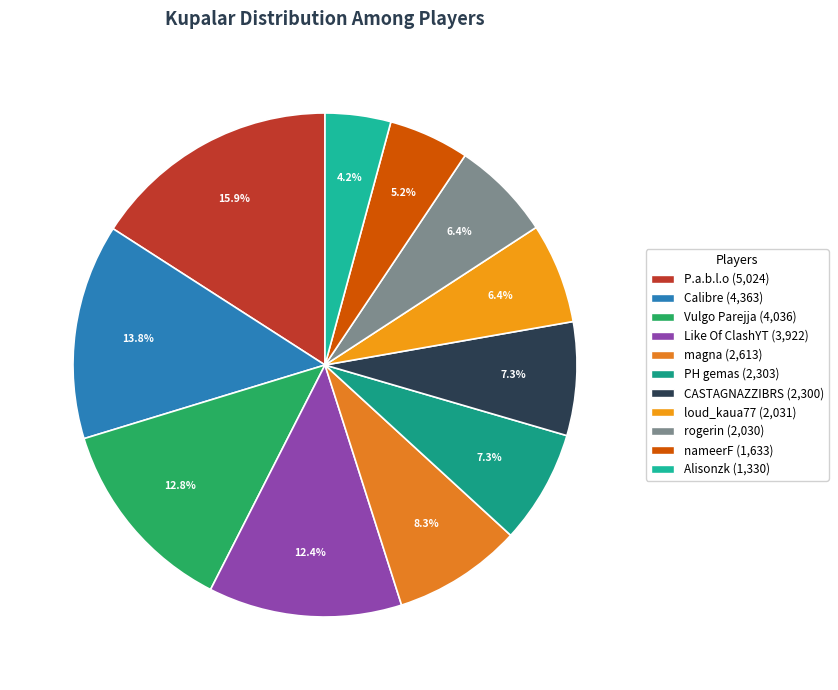

How many slices are in this pie chart?

11